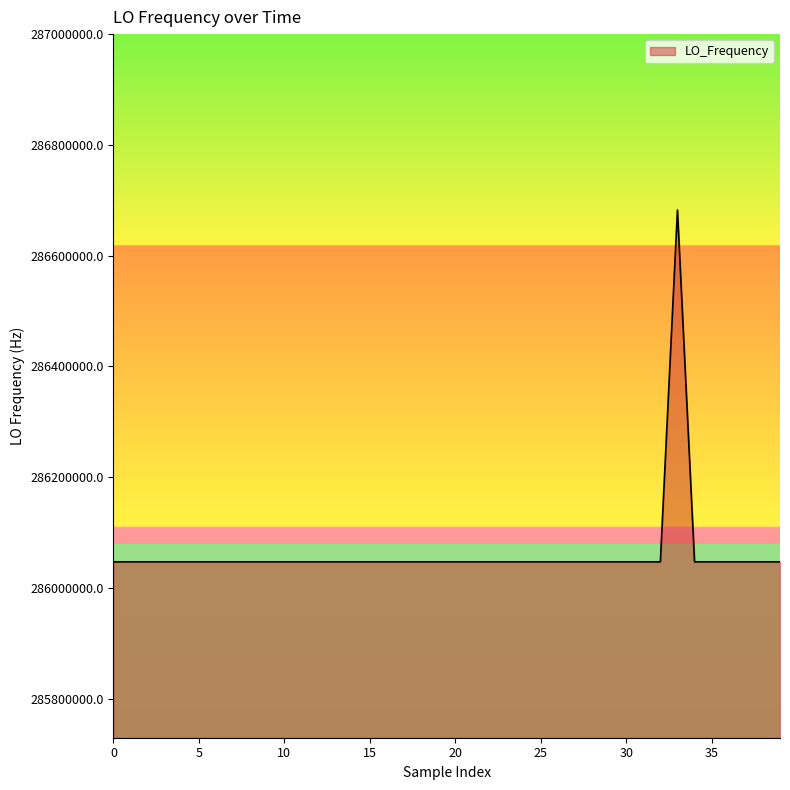

What is the sum of all values?

11442515681.9